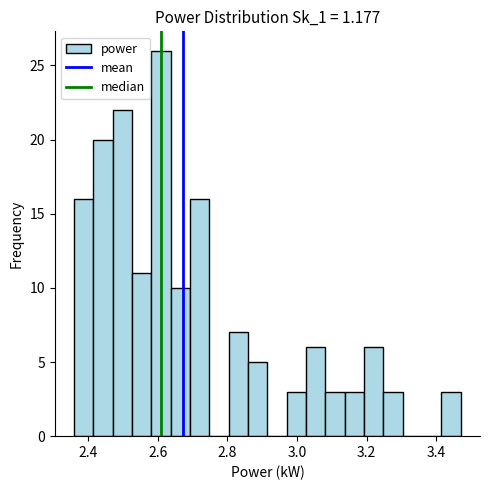

Around what value on the x-axis is the tallest bar? Give the approximate position of its centre, as read against the axis.

2.60